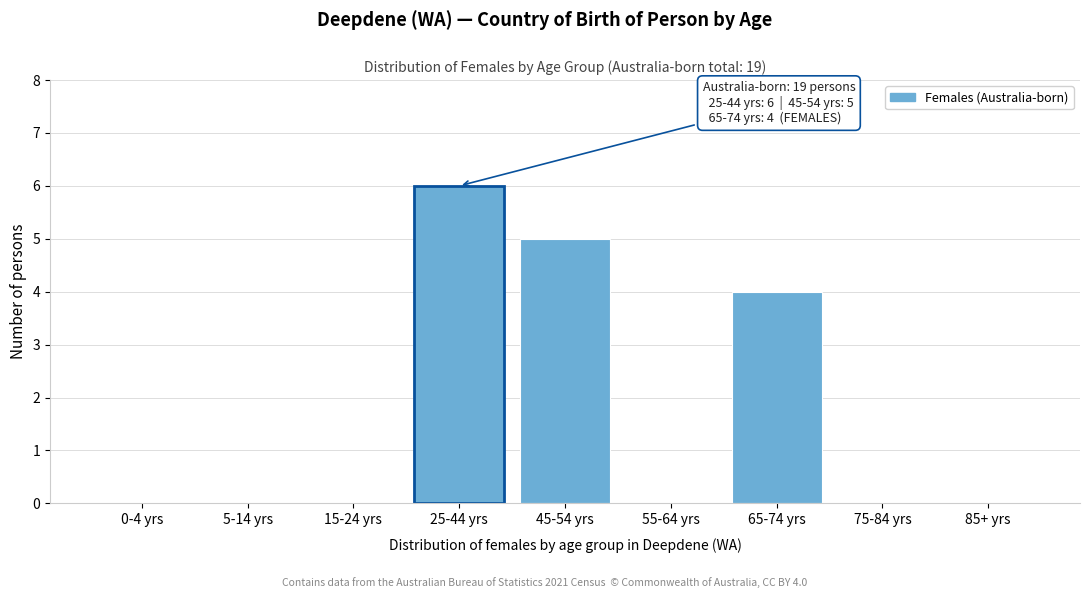

Reading left to right, extract all data points from this chart.

0-4 yrs=0	5-14 yrs=0	15-24 yrs=0	25-44 yrs=6	45-54 yrs=5	55-64 yrs=0	65-74 yrs=4	75-84 yrs=0	85+ yrs=0